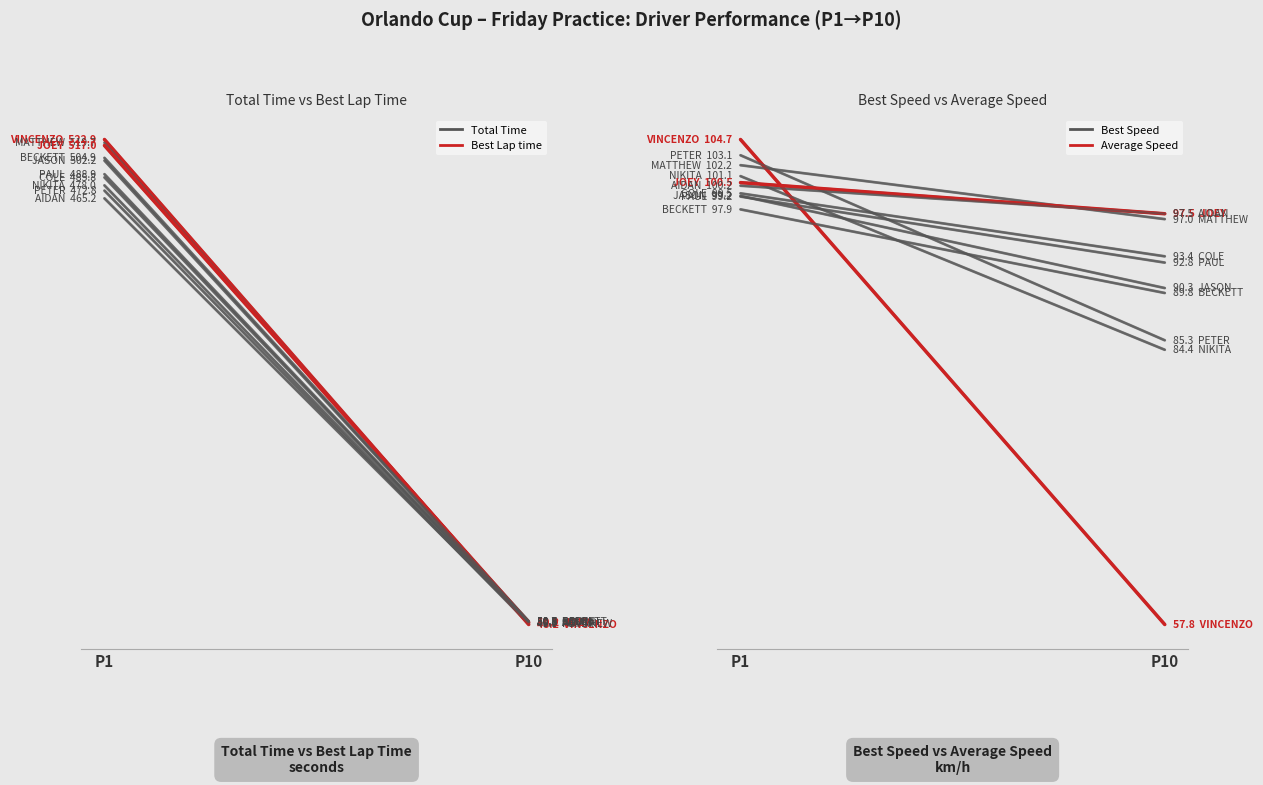

What is the value of the Best Speed point at the 1st from the left?

104.7